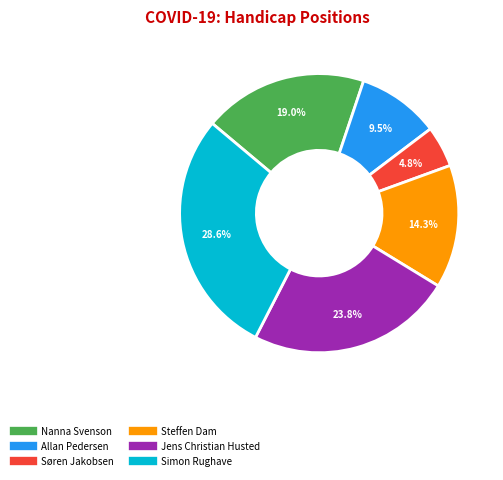

True or false: Simon Rughave accounts for 29% of the total.

True